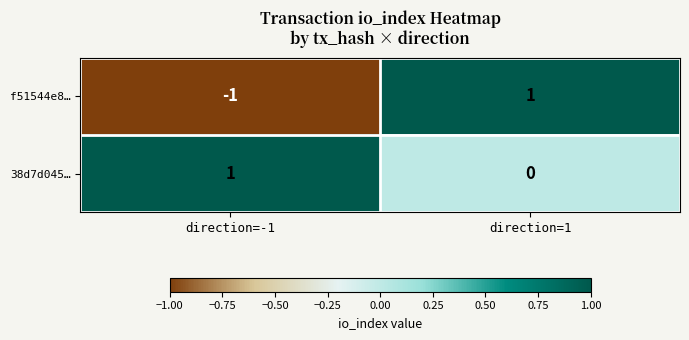

Which series has the widest spread of values?

f51544e8…